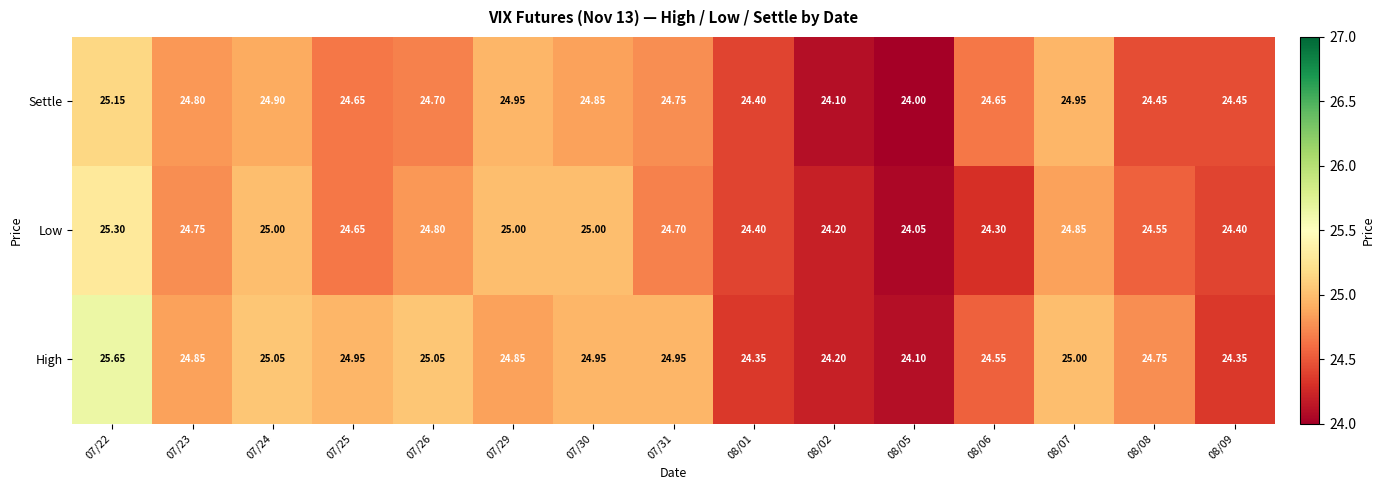

List the series in order of their peak value, lowest first.

Settle, Low, High